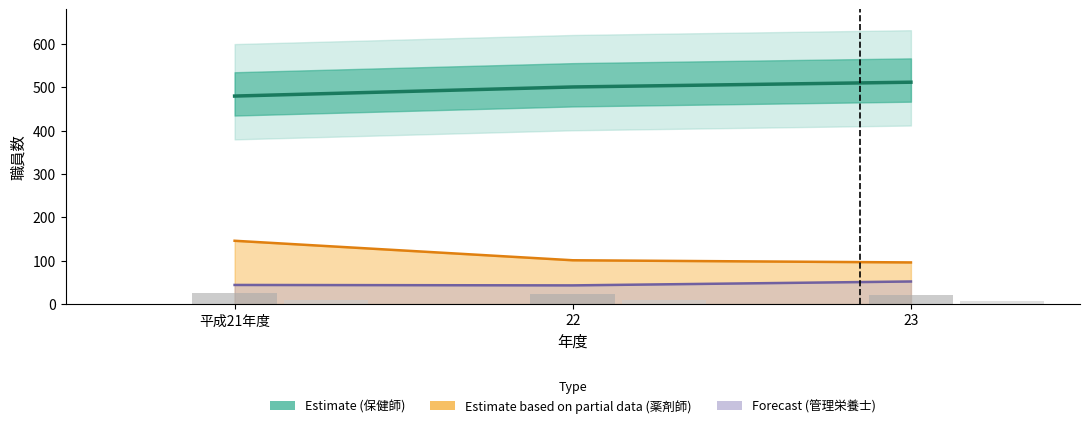

At how many categories does at least one series exceed 366?

3